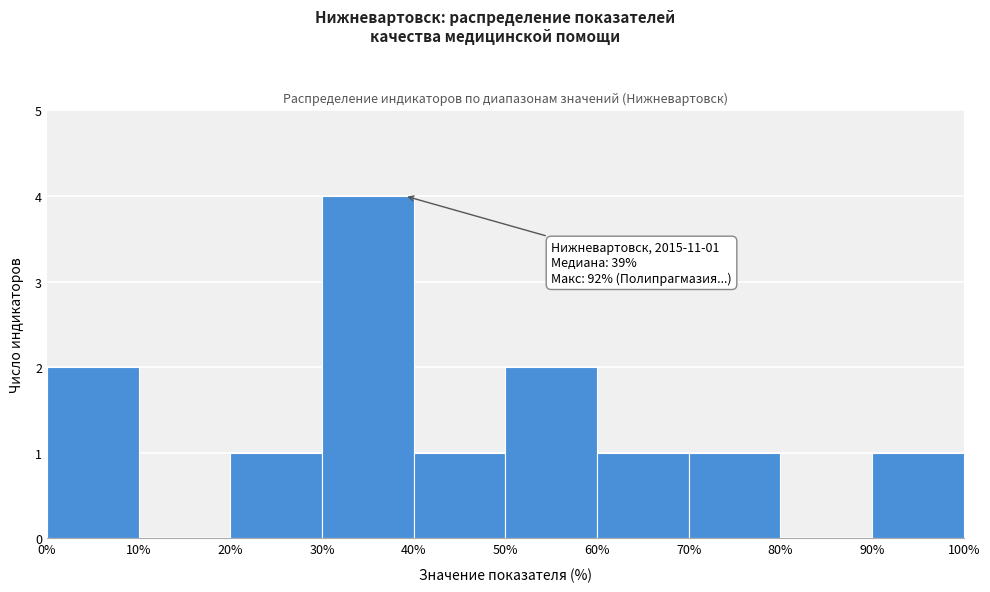

Which range on the x-axis has the tallest bar?

30% to 40%